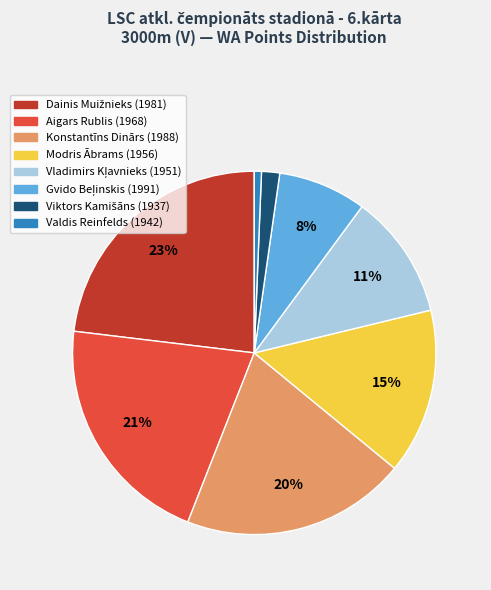

How many segments does this pie chart have?

8